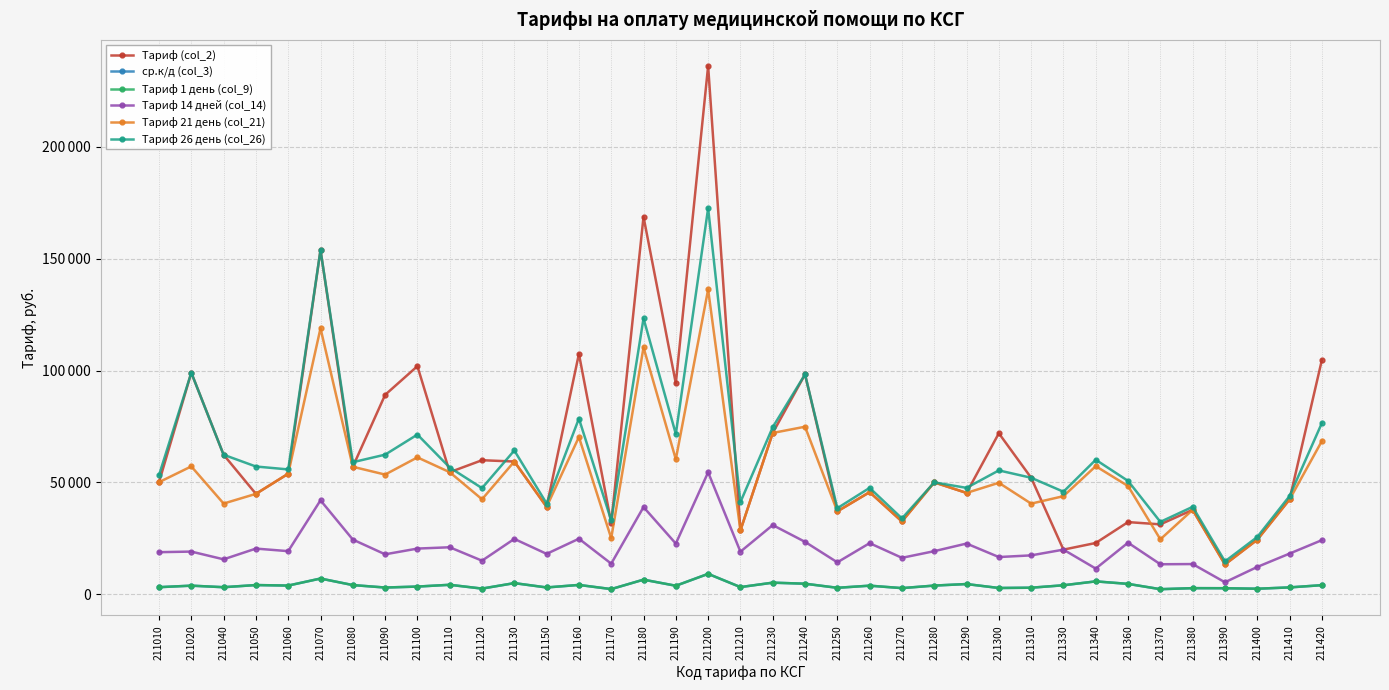

Is this an area chart (filled region under the line)?

No